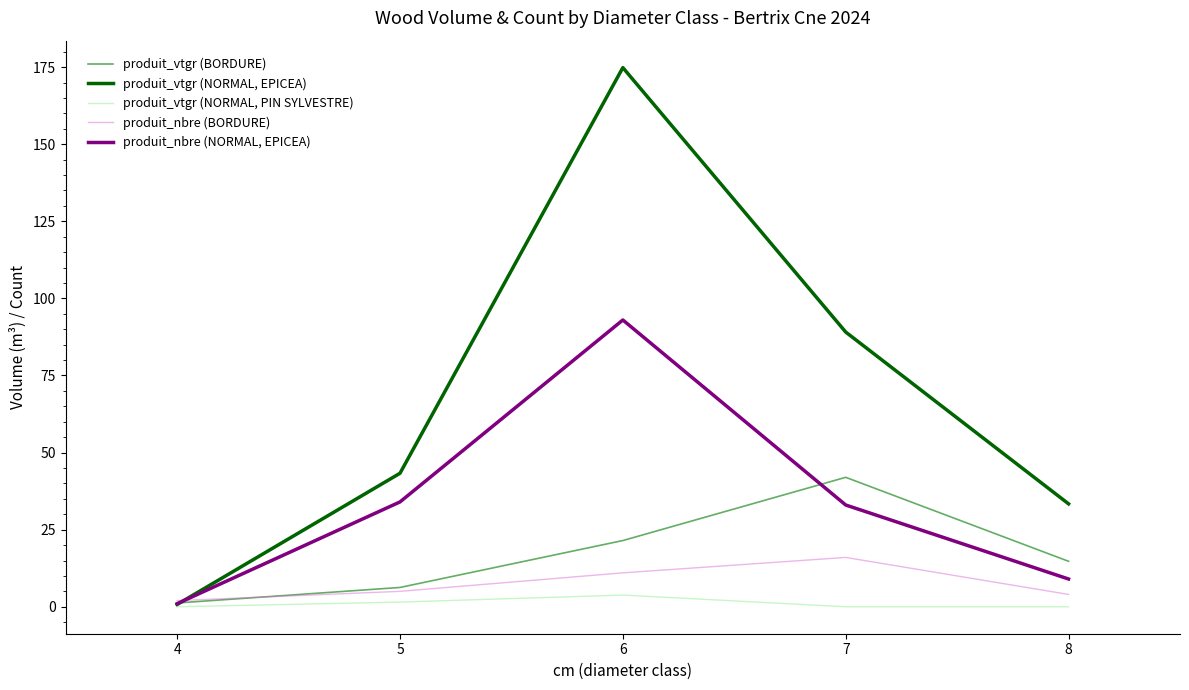

What is the total value across all series at 6?

304.1